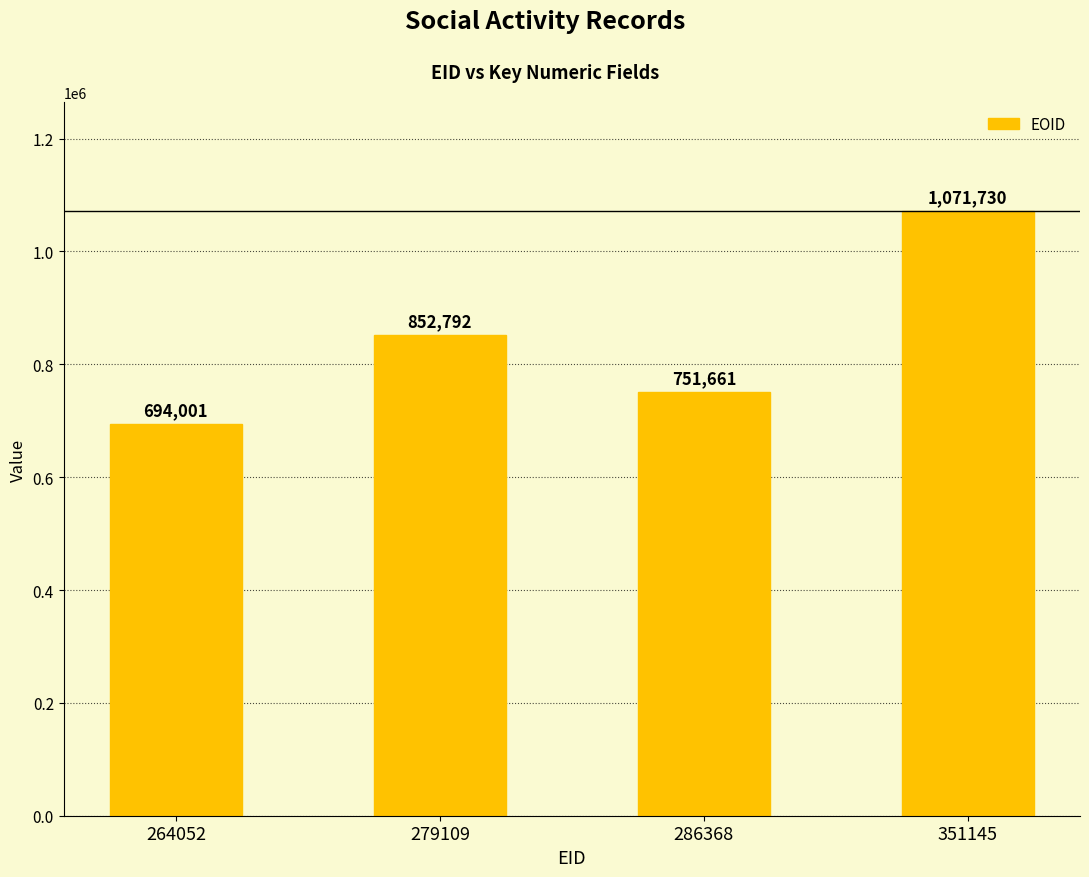

Reading left to right, extract all data points from this chart.

264052=694001	279109=852792	286368=751661	351145=1071730